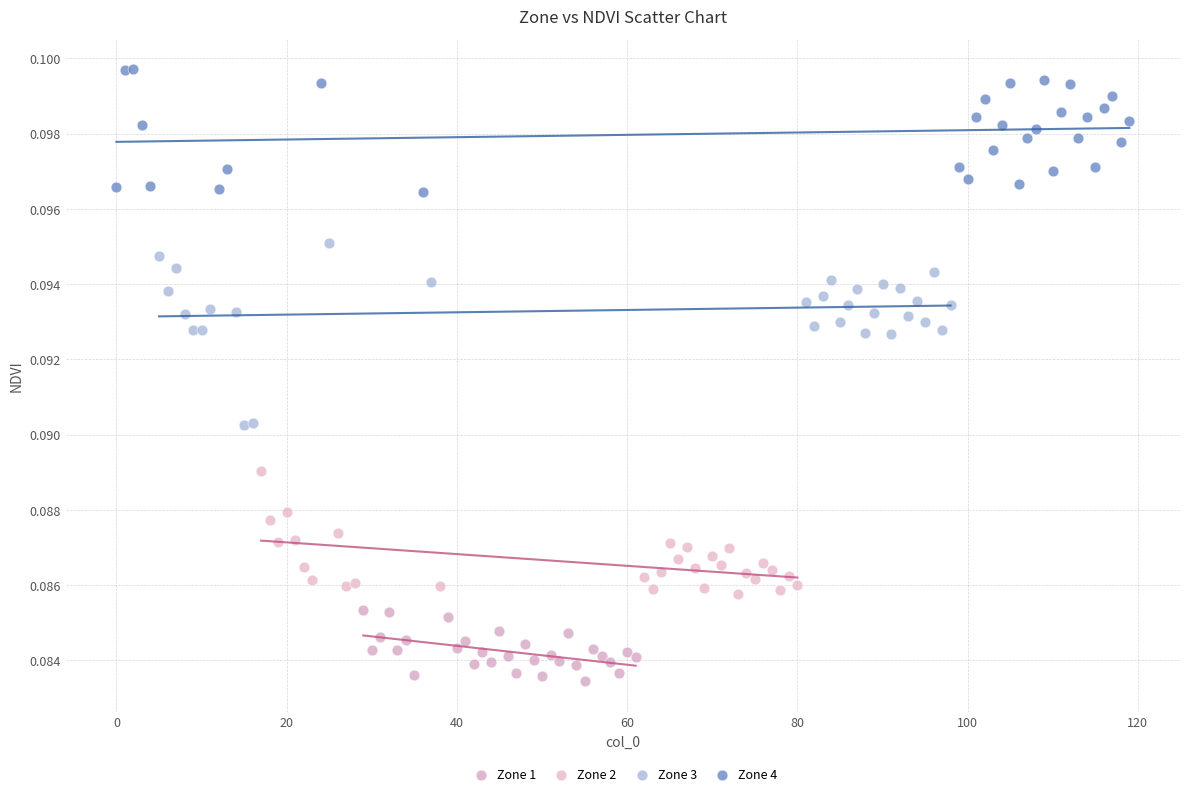

Which series contains the lowest Y value?

Zone 1